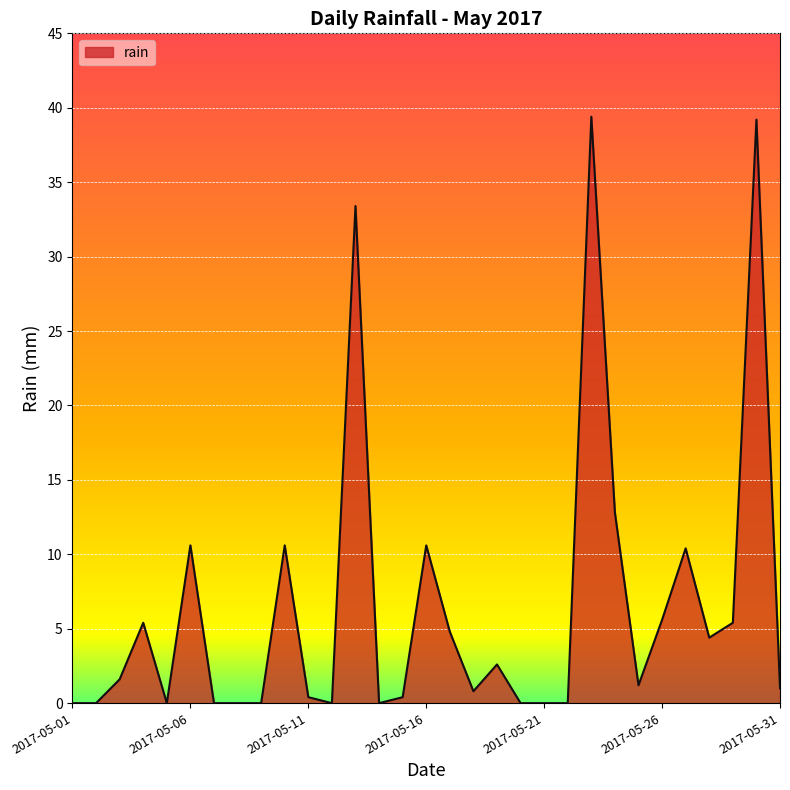

What is the difference between the maximum and minimum values?

39.4